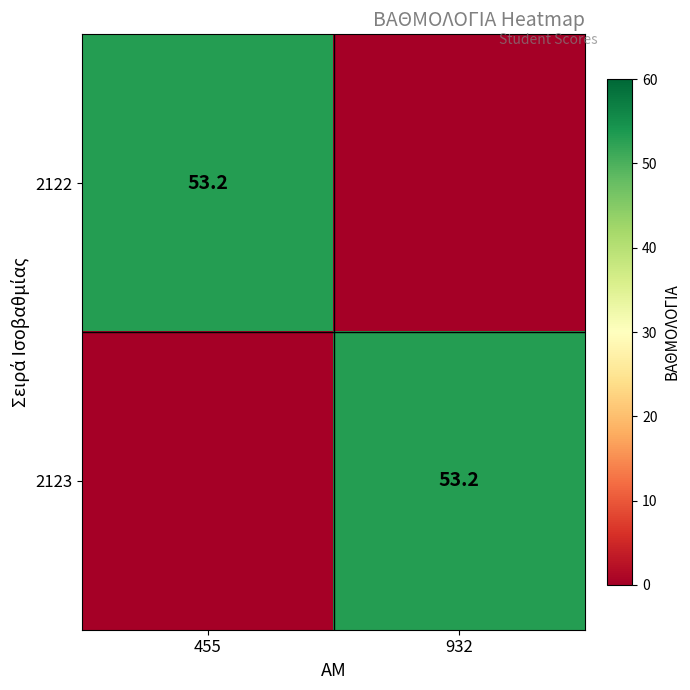

The value of 2123 at 932 is 53.2. True or false?

True